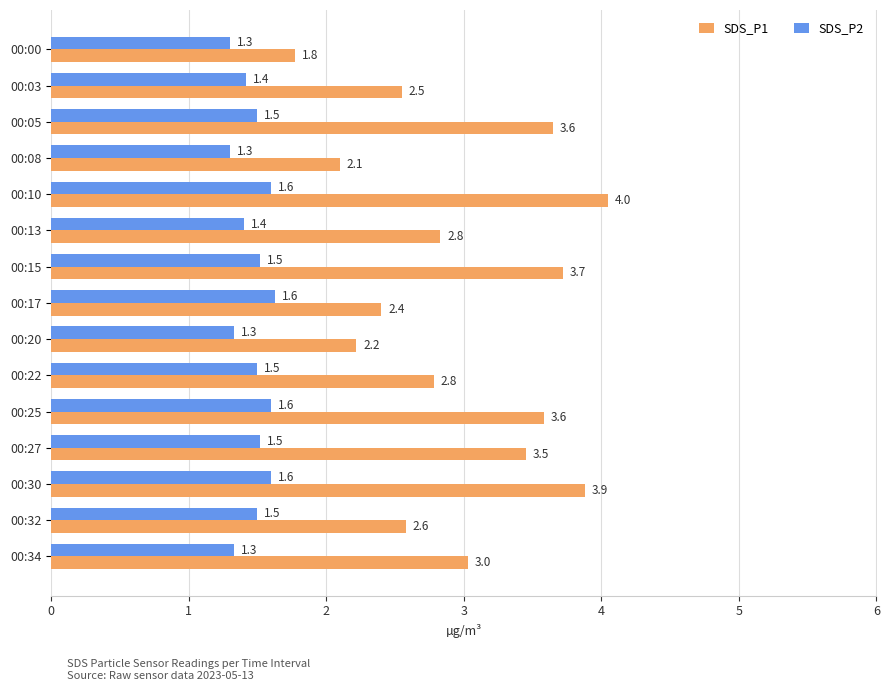

At which category is the sum across all series the highest?

00:10